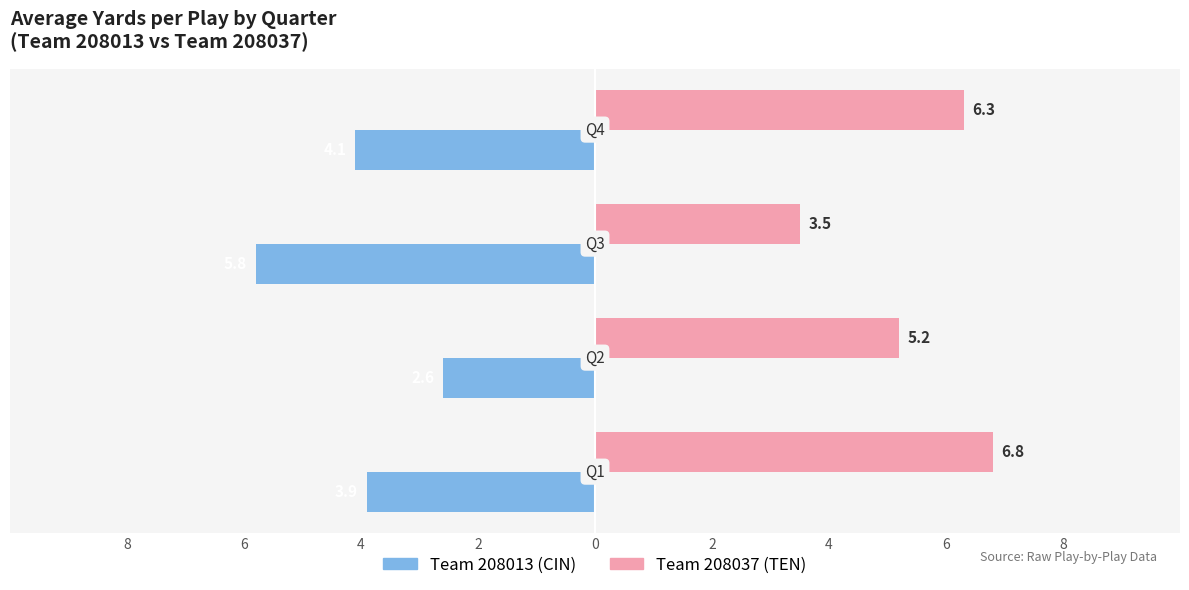

What is the greatest value displayed?

6.8